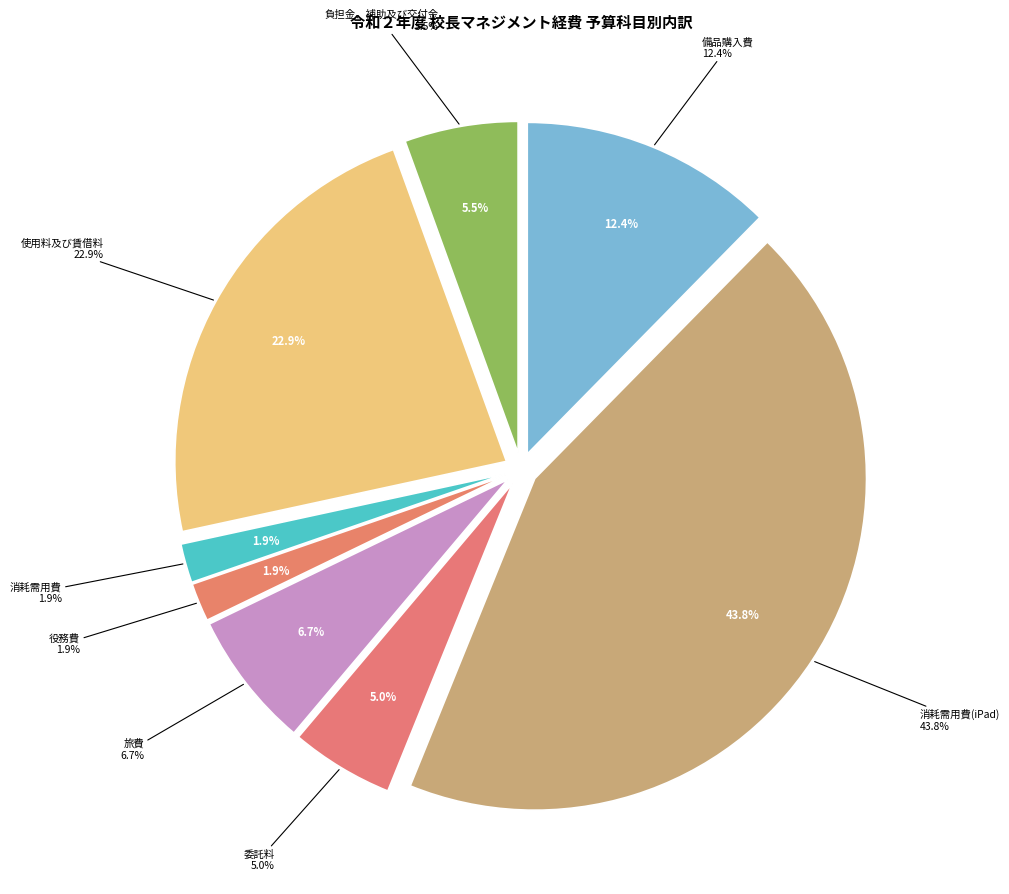

Which slice is the smallest?

役務費